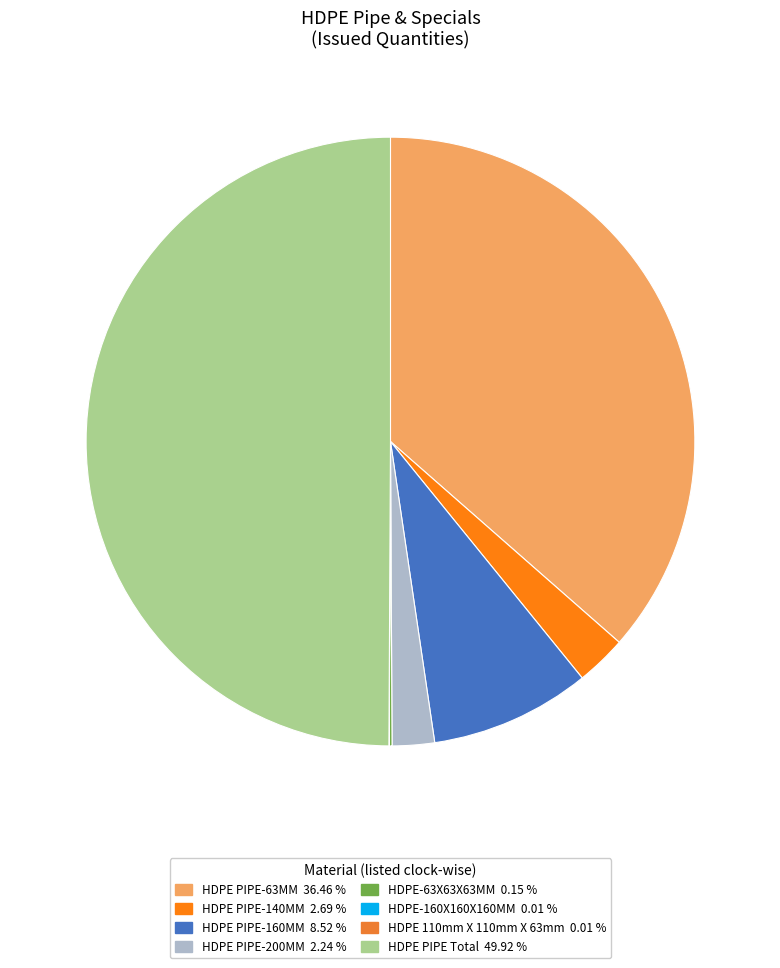

Approximately how many times larger is the value at HDPE PIPE-140MM compared to HDPE PIPE-63MM?

0.1